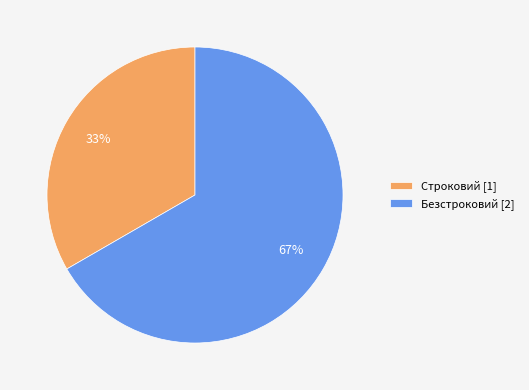

Is the sum of Строковий and Безстроковий greater than half?

Yes